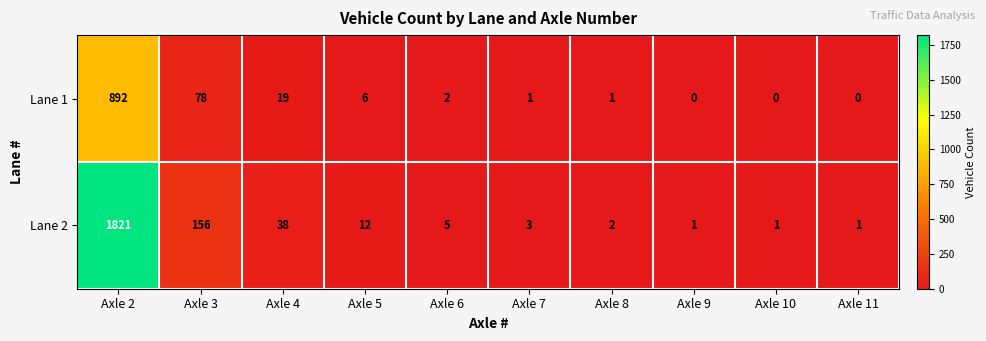

Reading left to right, extract all data points from this chart.

Lane 1: Axle 2=892	Axle 3=78	Axle 4=19	Axle 5=6	Axle 6=2	Axle 7=1	Axle 8=1	Axle 9=0	Axle 10=0	Axle 11=0
Lane 2: Axle 2=1821	Axle 3=156	Axle 4=38	Axle 5=12	Axle 6=5	Axle 7=3	Axle 8=2	Axle 9=1	Axle 10=1	Axle 11=1